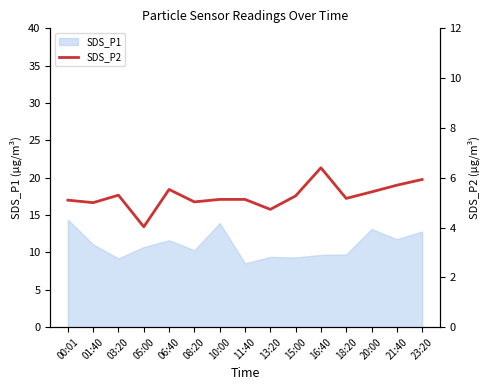

What is the label of the 6th point from the left?

08:20